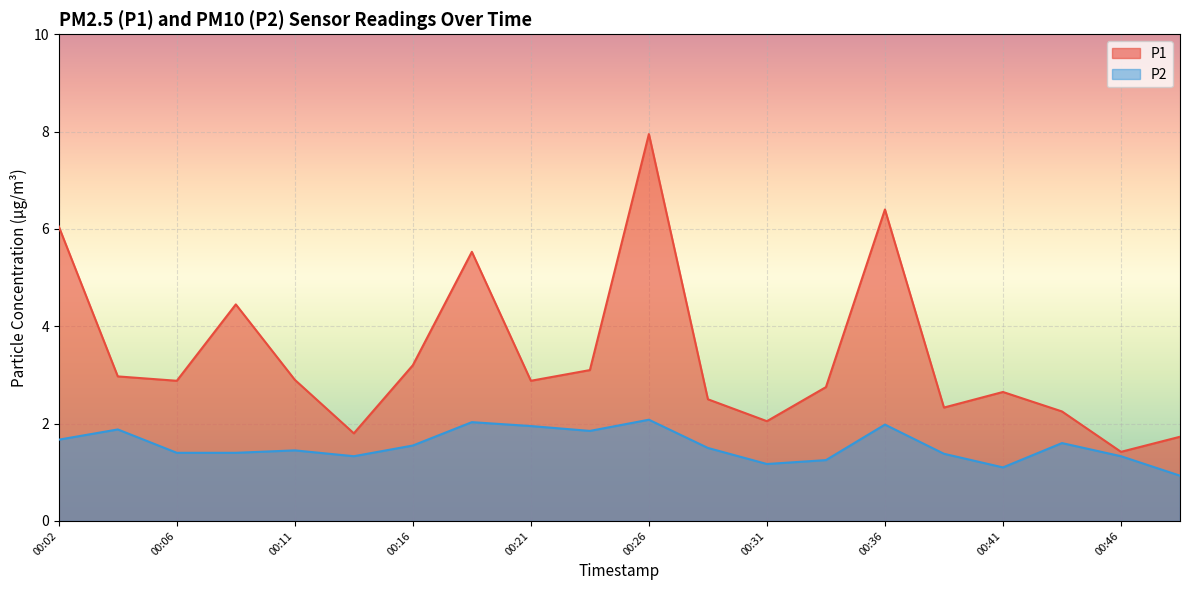

List the series in order of their peak value, lowest first.

P2, P1